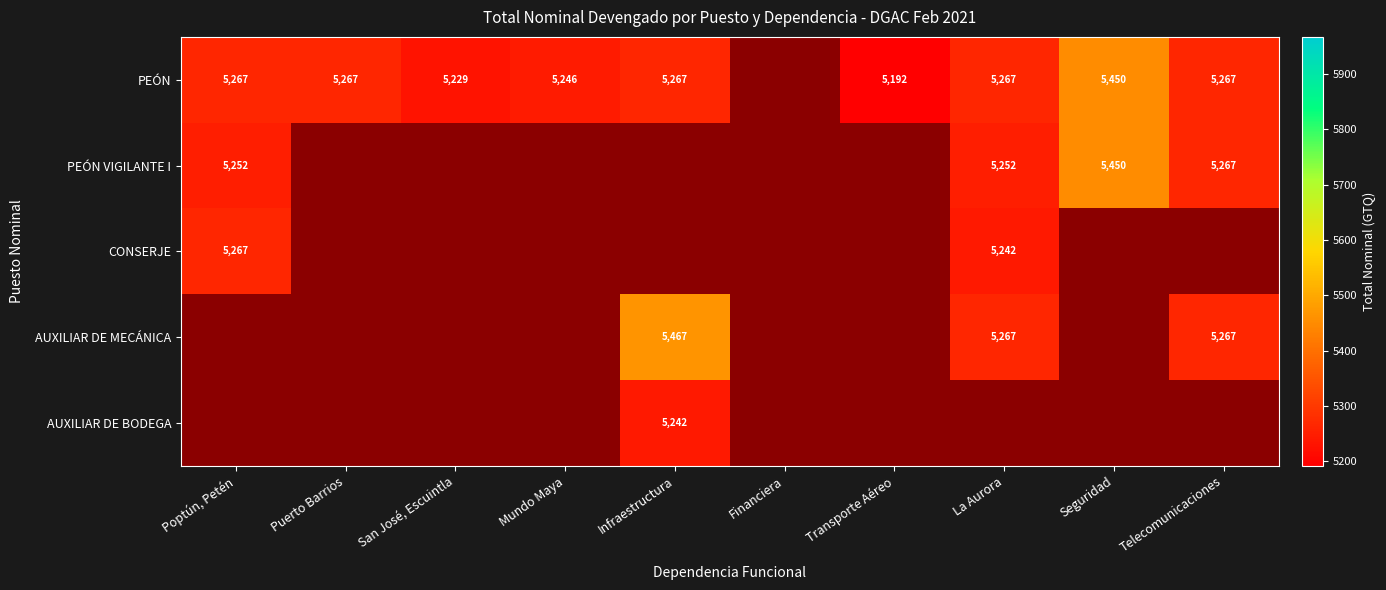

Is it true that PEÓN equals 3363 at Telecomunicaciones?

False